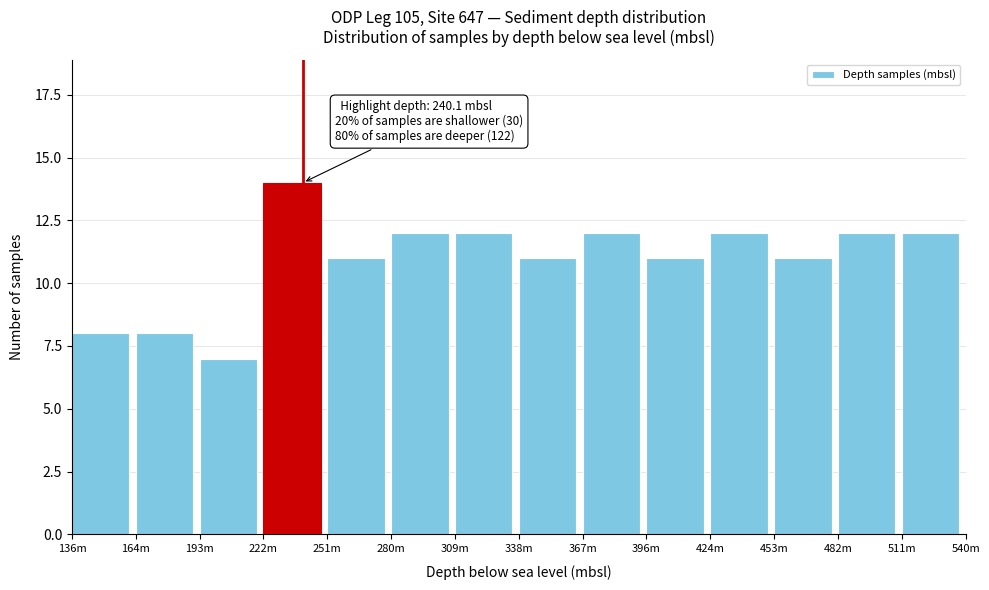

Reading right to left, extract all data points from this chart.

12	12	11	12	11	12	11	12	12	11	14	7	8	8